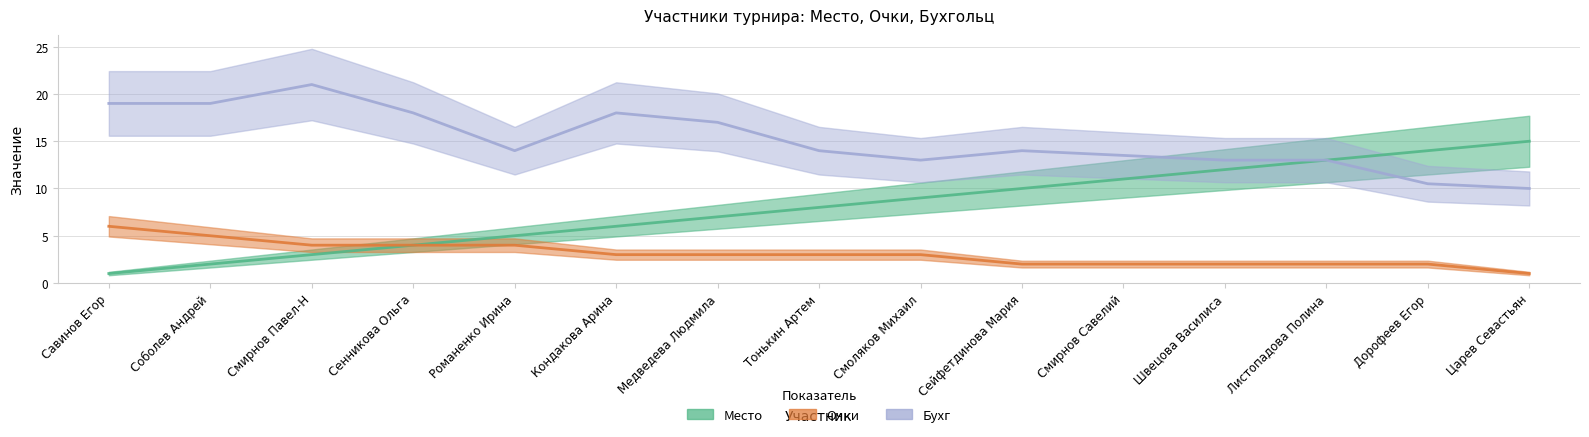

What is the lowest value of the Место series?

1.0